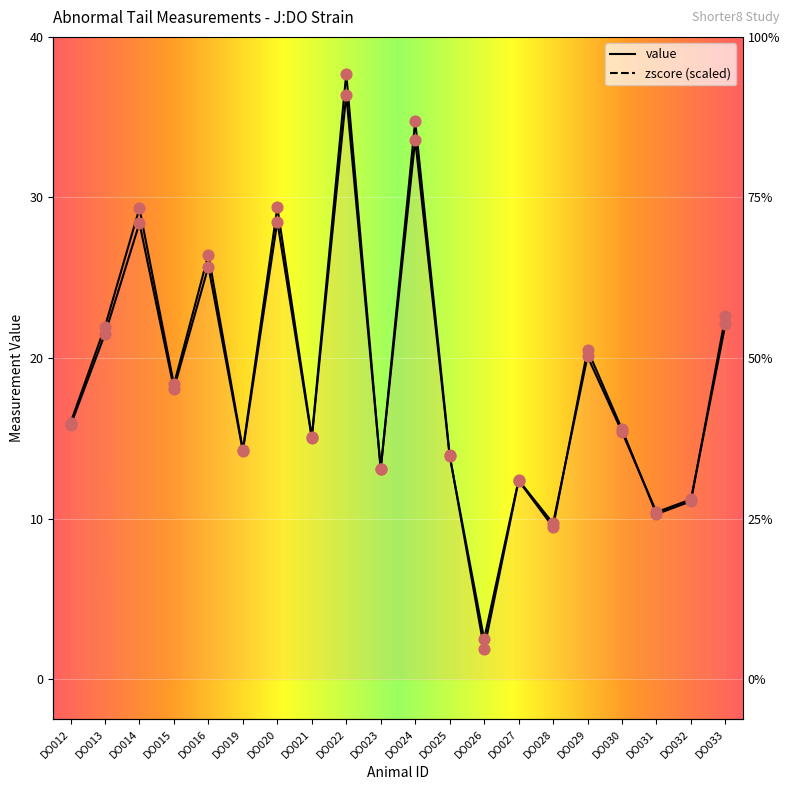

At which category is the sum across all series the highest?

DO022